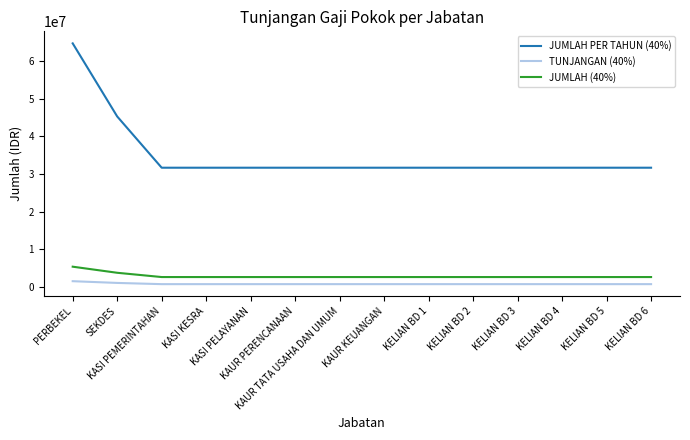

What is the highest value of the TUNJANGAN (40%) series?

1540000